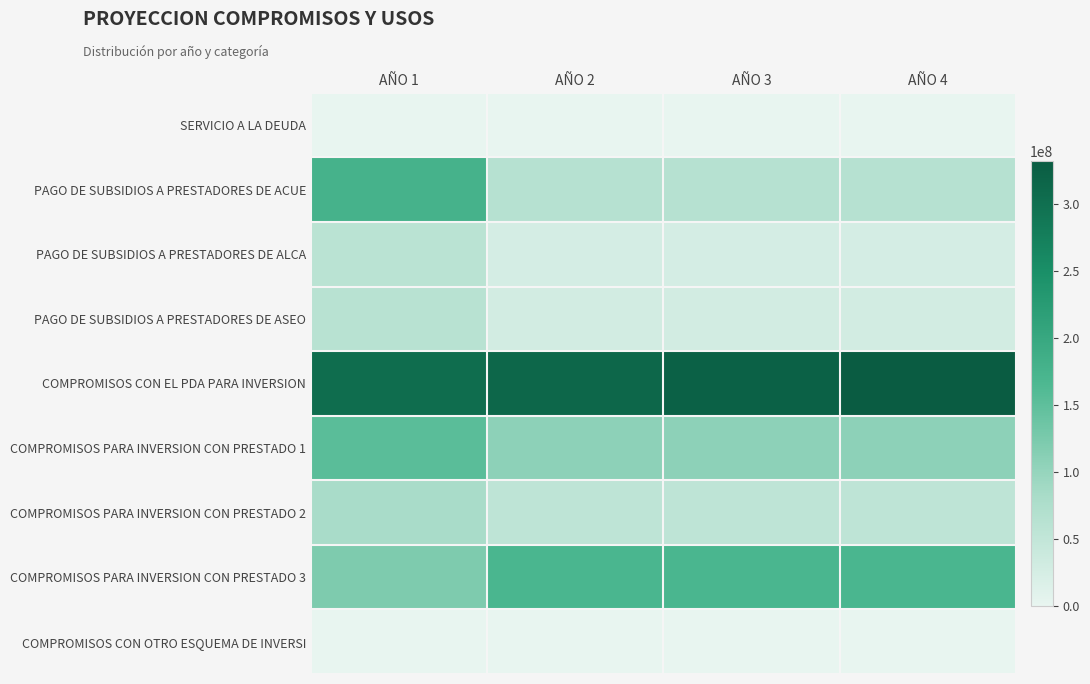

Which category has the lowest value across all series?

AÑO 1